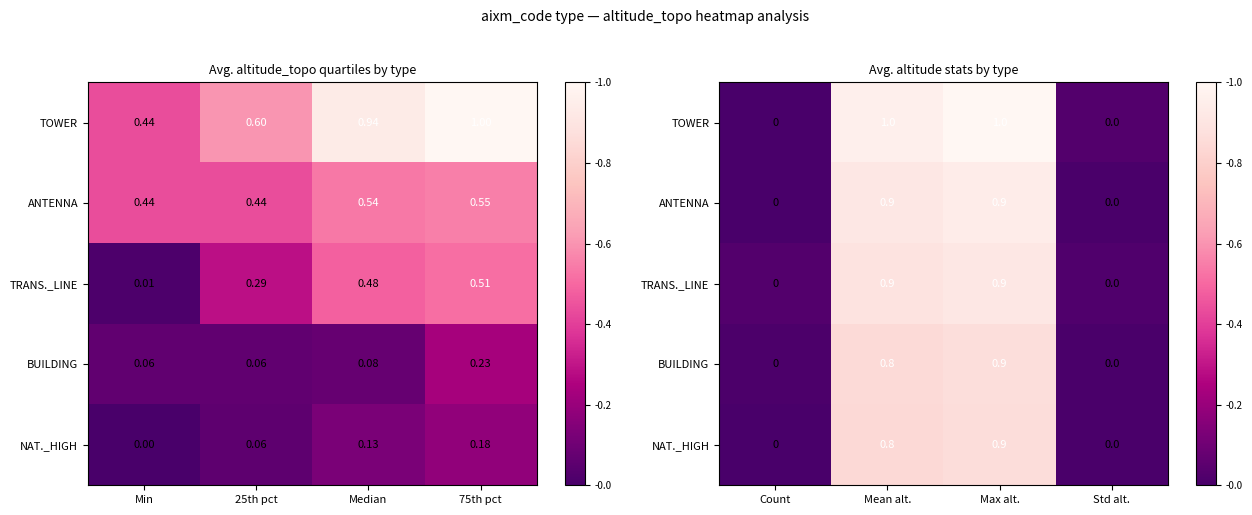

At how many categories does at least one series exceed 0?

4